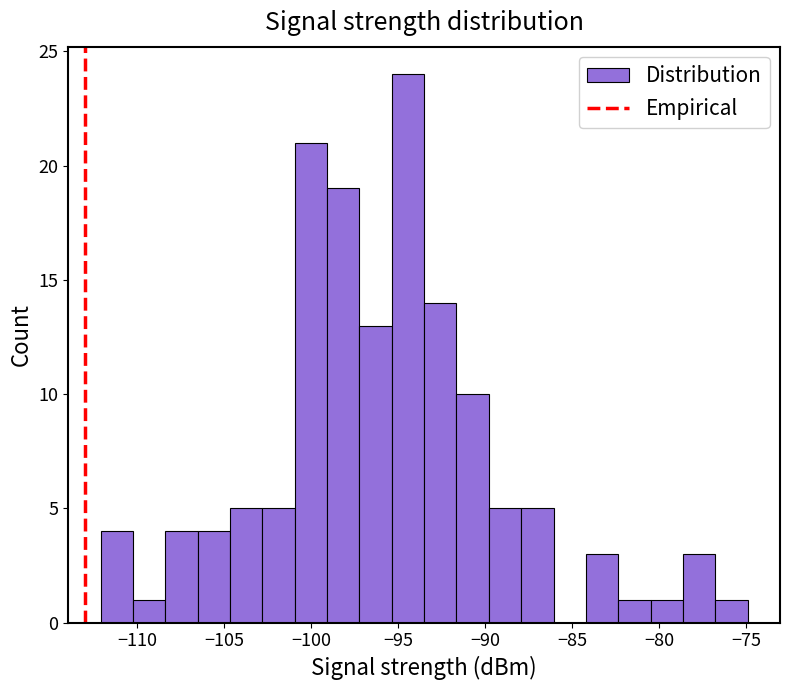

Around what value on the x-axis is the tallest bar? Give the approximate position of its centre, as read against the axis.

-94.5